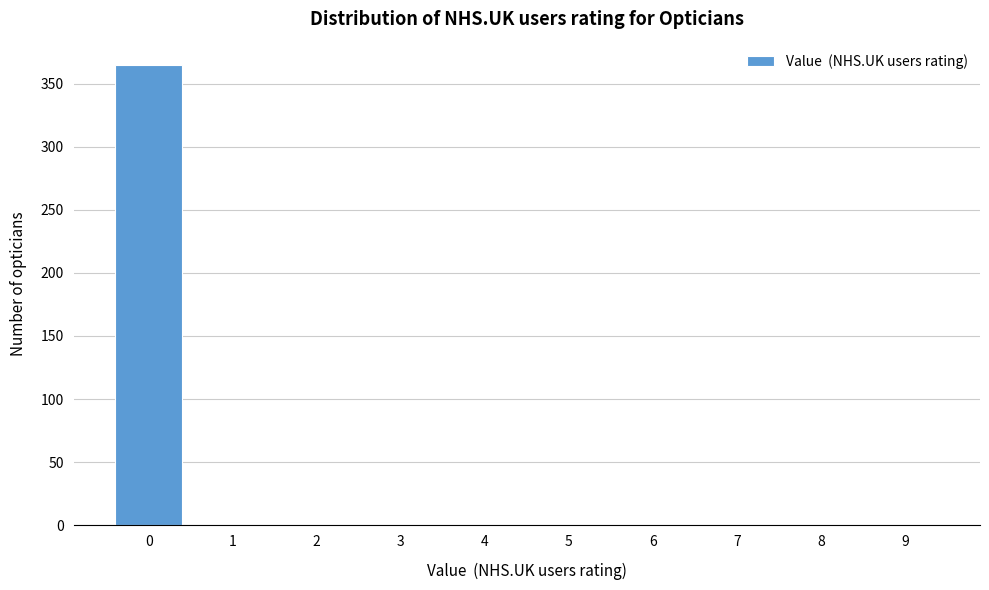

Reading left to right, transcribe all the data shown in this chart.

0=365	1=0	2=0	3=0	4=0	5=0	6=0	7=0	8=0	9=0